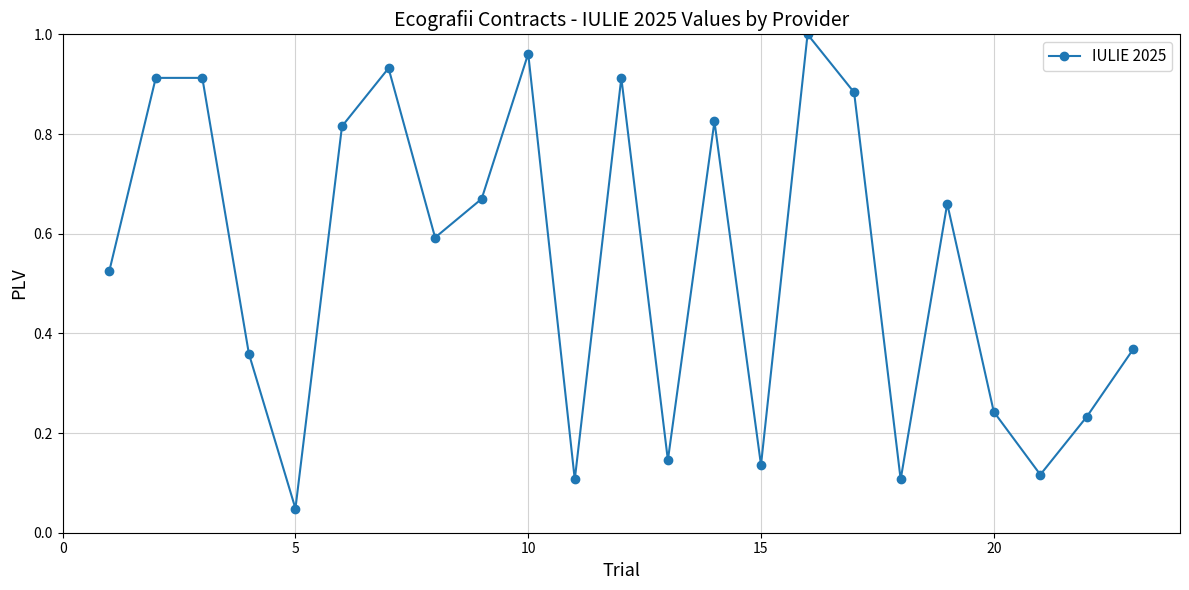

What is the sum of all values?

12.5